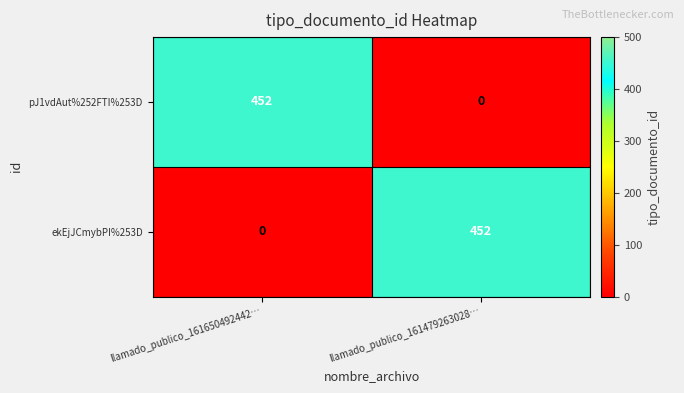

What is the difference between the pJ1vdAut%252FTI%253D values at llamado_publico_161479263028… and llamado_publico_161650492442…?

452